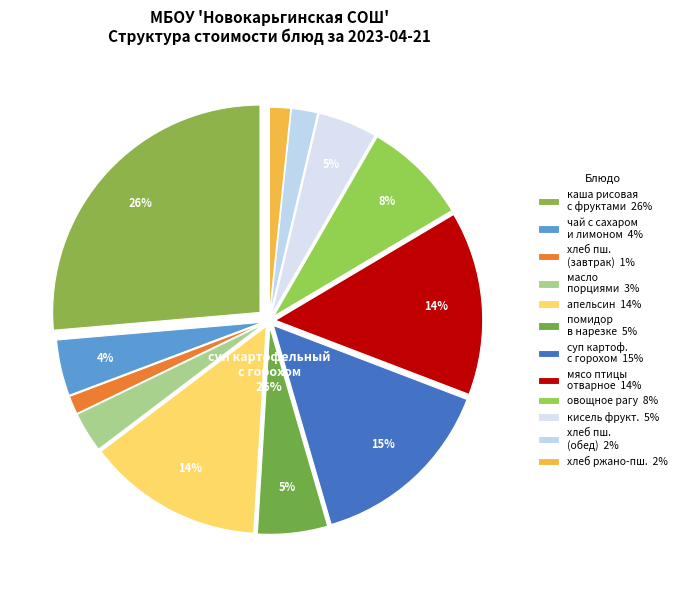

Rank the categories by value from highest to lowest.

каша рассыпчатая рисовая с фруктами, суп картофельный с горохом, мясо птицы отварное, апельсин, овощное рагу, помидор в нарезке, кисель фруктово-ягодный, чай с сахаром и лимоном, масло порциями, хлеб пшеничный (обед), хлеб ржано-пшеничный, хлеб пшеничный (завтрак)